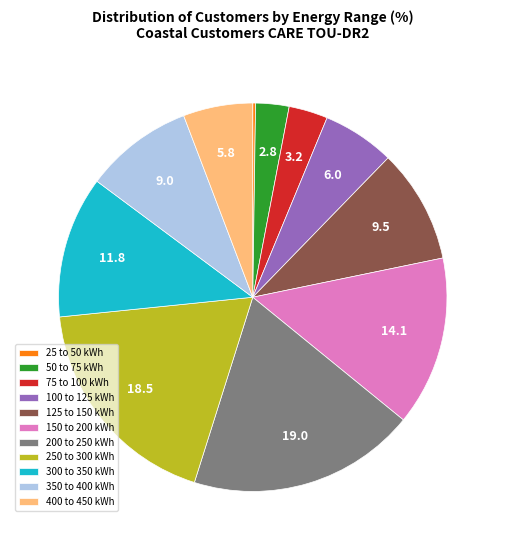

Approximately how many times larger is the value at 75 to 100 kWh compared to 50 to 75 kWh?

1.2